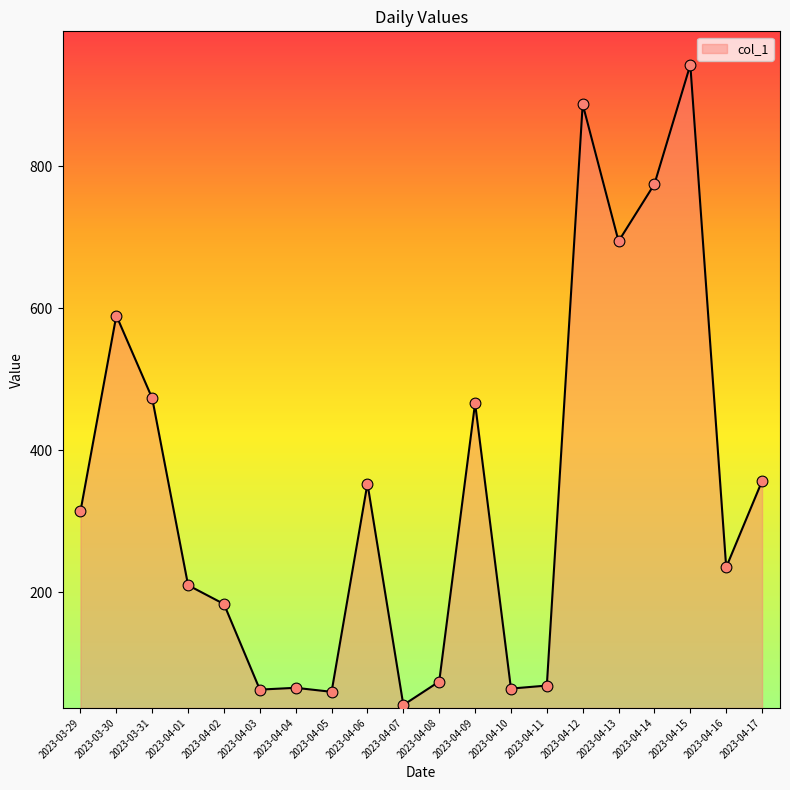

Approximately how many times larger is the value at 2023-04-09 compared to 2023-04-08?

6.3